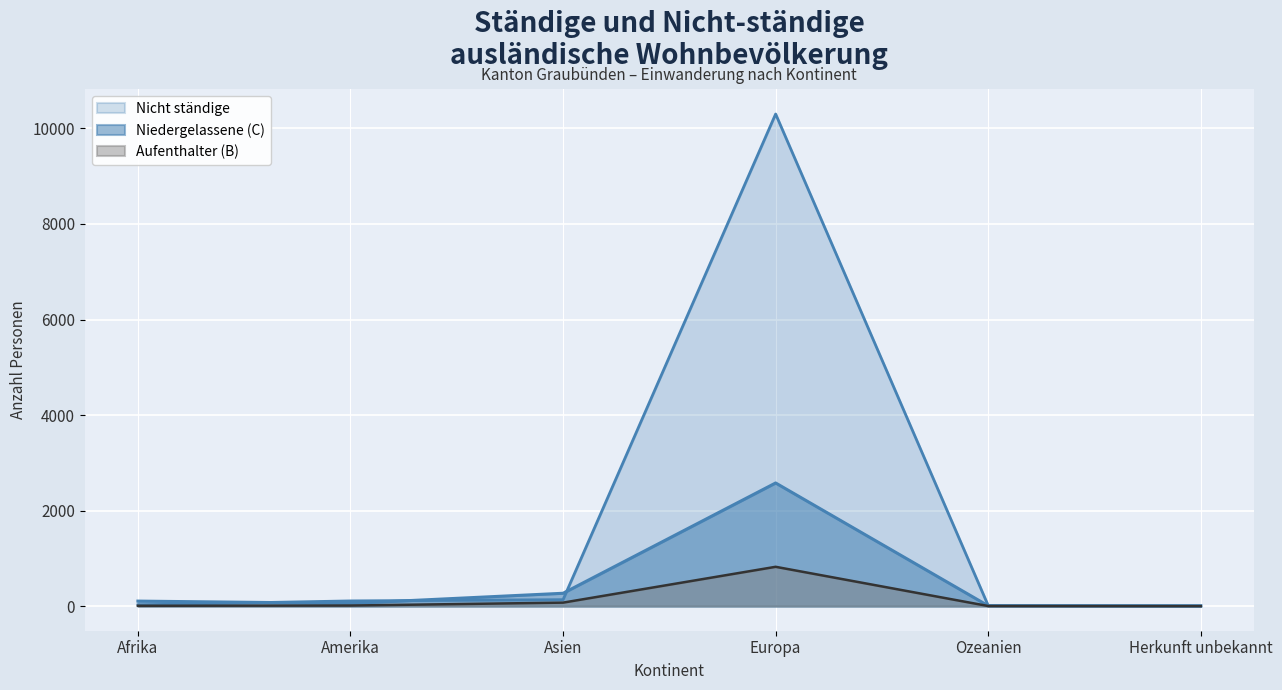

What is the maximum value for Niedergelassene (C) Total?

2578